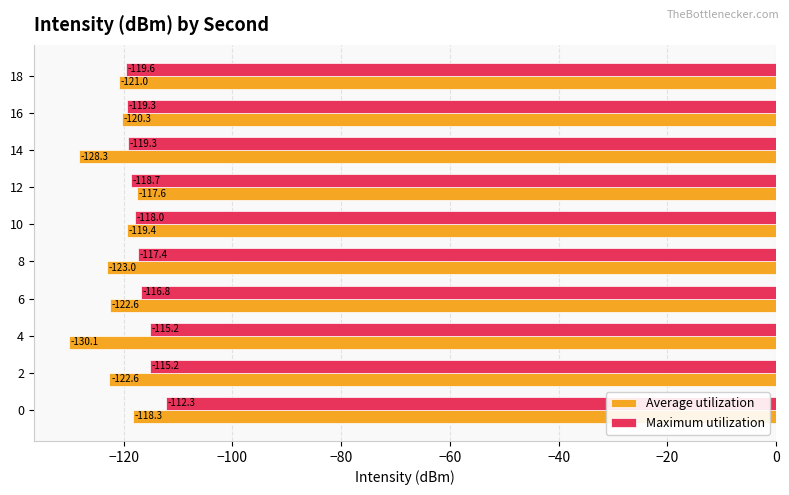

The Maximum utilization series shows -184.6 at 18. True or false?

False